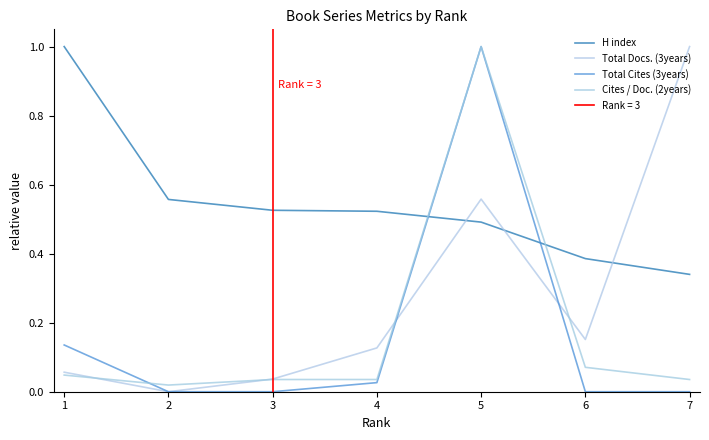

Between which two adjacent categories do Cites / Doc. (2years) and Total Cites (3years) first intersect?

1 and 2